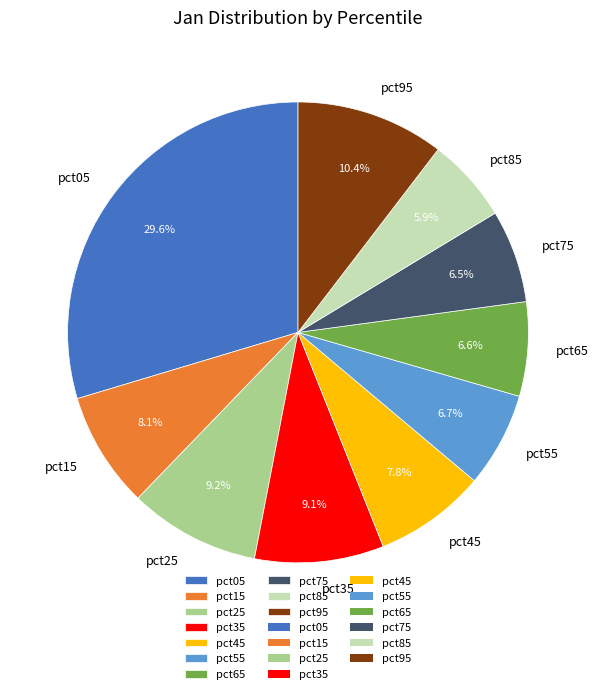

Combined, do pct75 and pct05 account for over 50%?

No